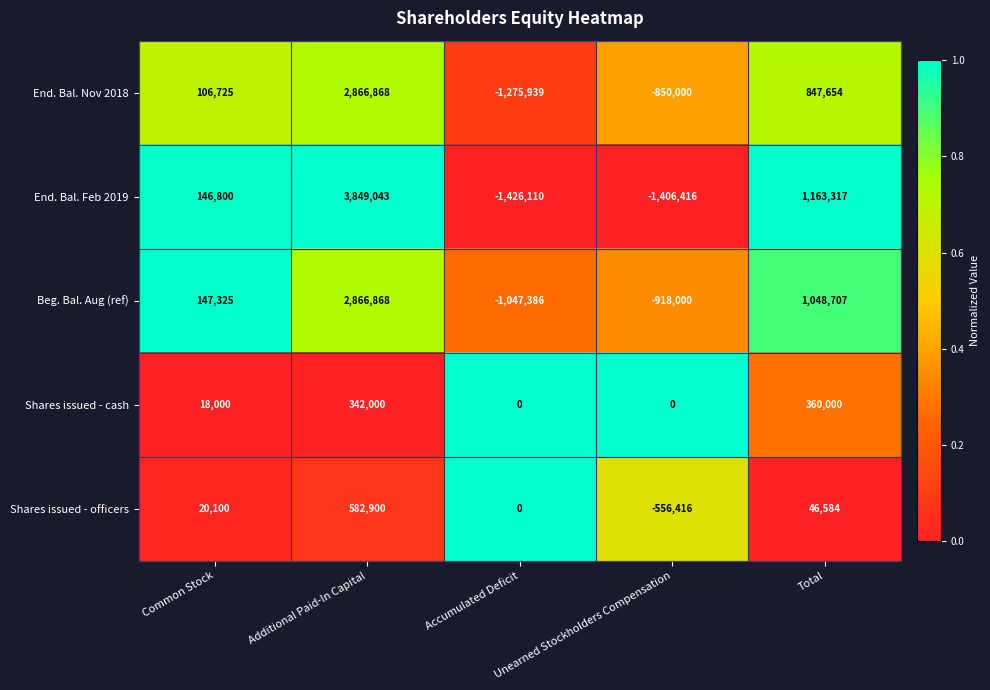

What is the total value across all series at Additional Paid-In Capital?

10507679